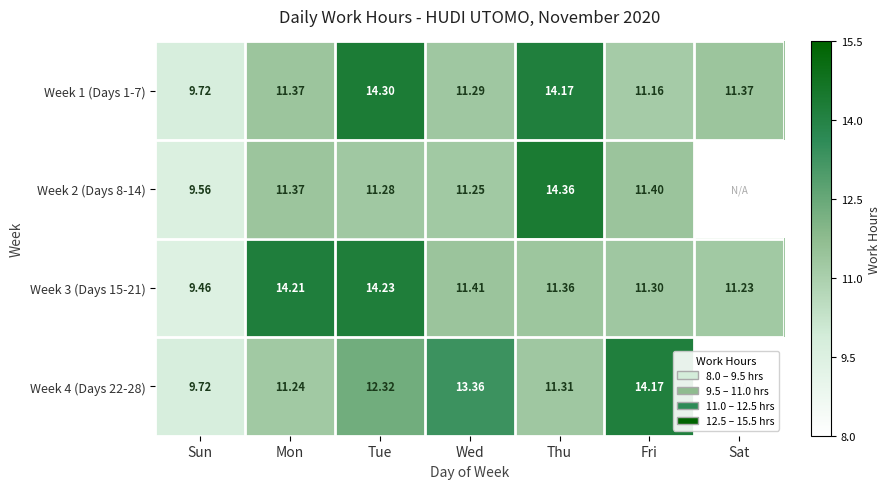

At which label does Week 1 (Days 1-7) first exceed 11?

Mon